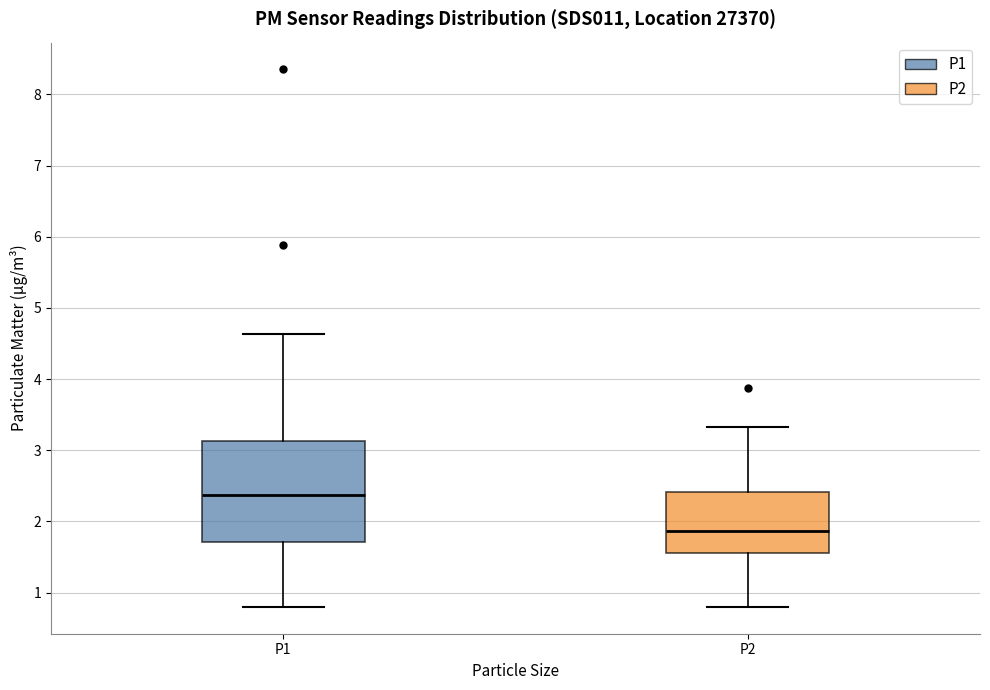

Which box is the tallest, from its lower edge to its upper edge?

P1